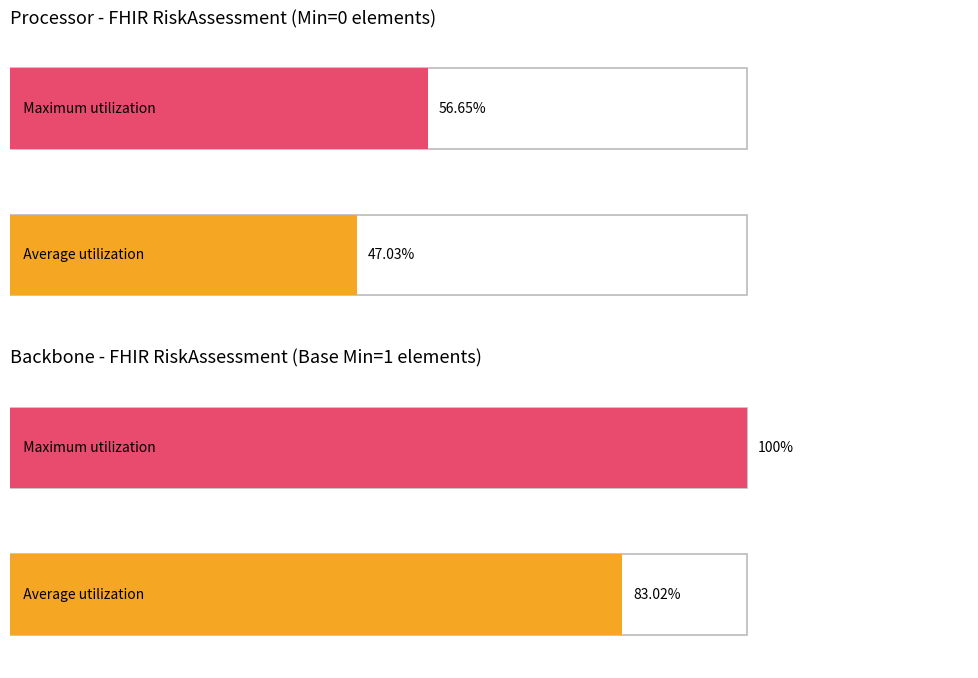

How many values in Base Min are above zero?

2